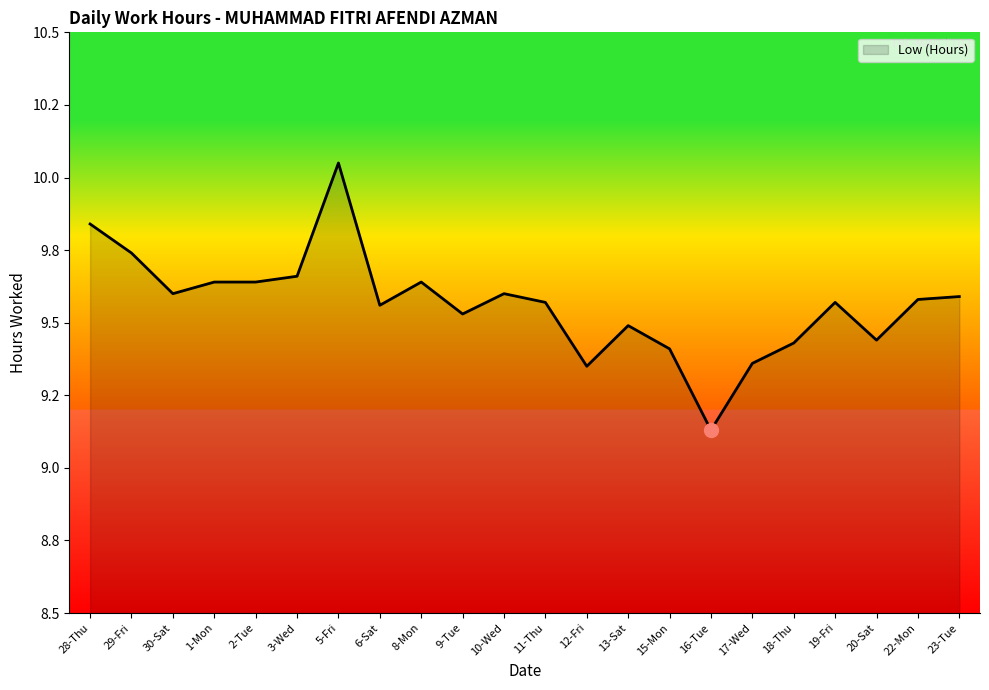

List the labels in order of value, smallest first.

16-Tue, 12-Fri, 17-Wed, 15-Mon, 18-Thu, 20-Sat, 13-Sat, 9-Tue, 6-Sat, 11-Thu, 19-Fri, 22-Mon, 23-Tue, 30-Sat, 10-Wed, 1-Mon, 2-Tue, 8-Mon, 3-Wed, 29-Fri, 28-Thu, 5-Fri